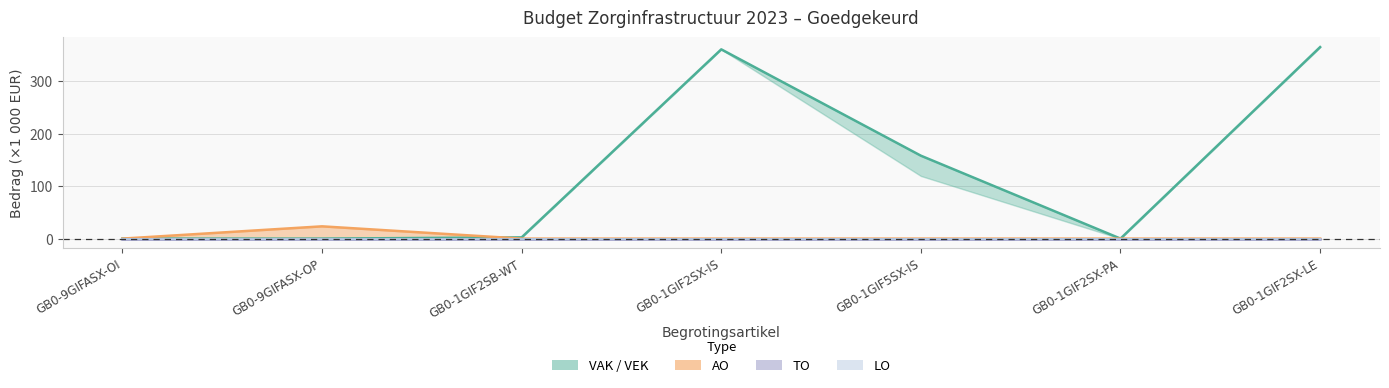

The chart shows a value of 594.5 at GB0-1GIF2SX-IS. True or false?

False